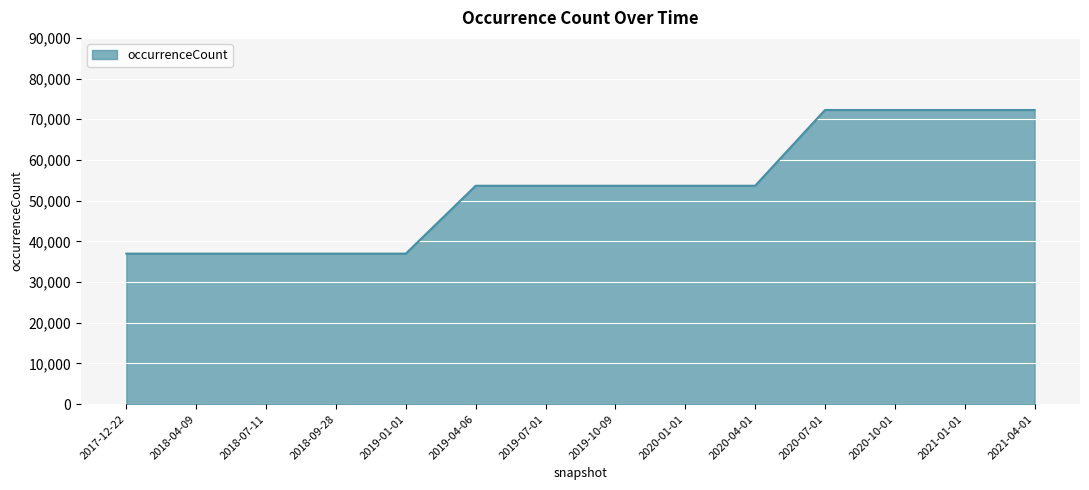

What is the ratio of the value at 2017-12-22 to the value at 2019-01-01?

1.0